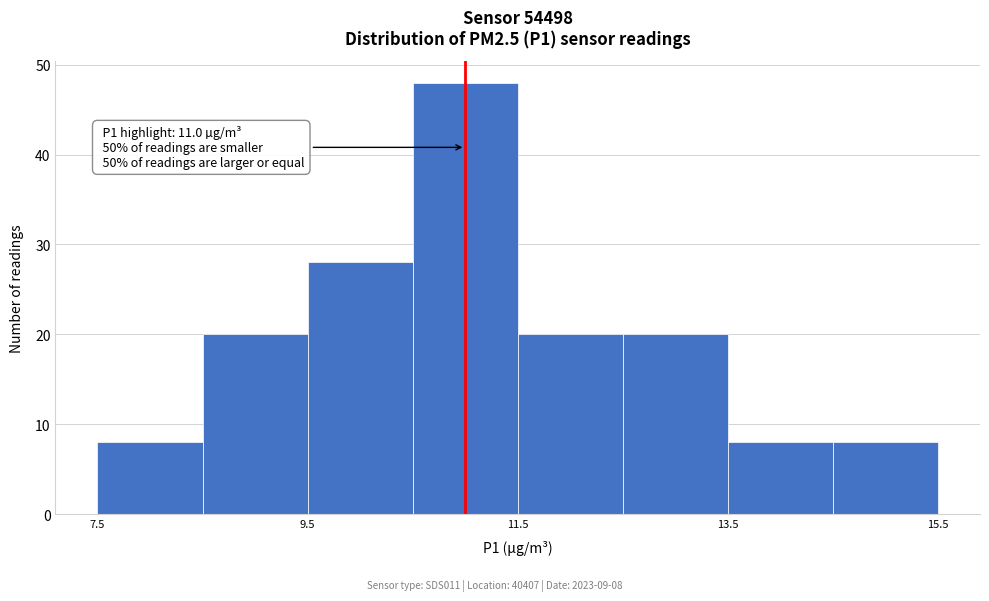

Over which range of the x-axis is the bar tallest?

10.5 to 11.5